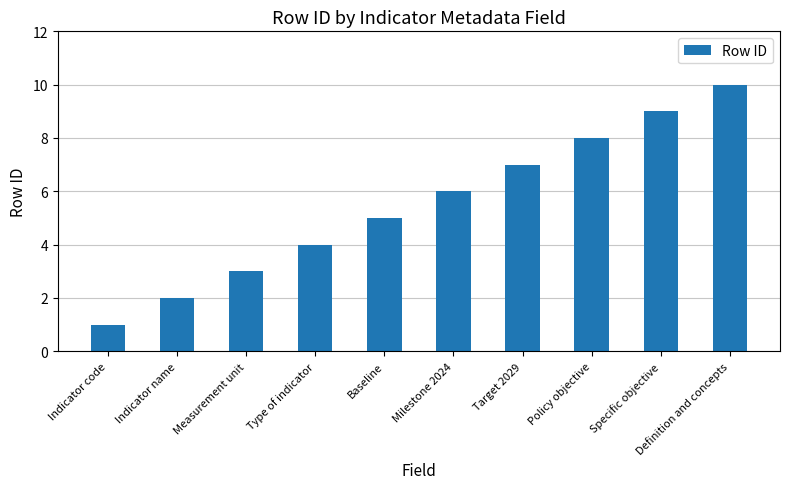

What is the sum of all values?

55